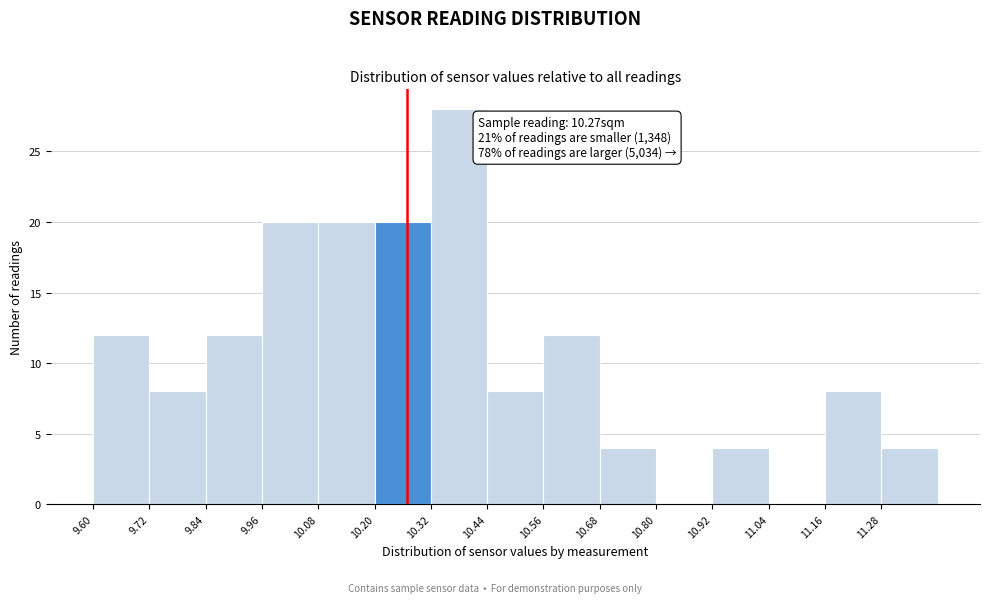

Over which range of the x-axis is the bar tallest?

10.32 to 10.44